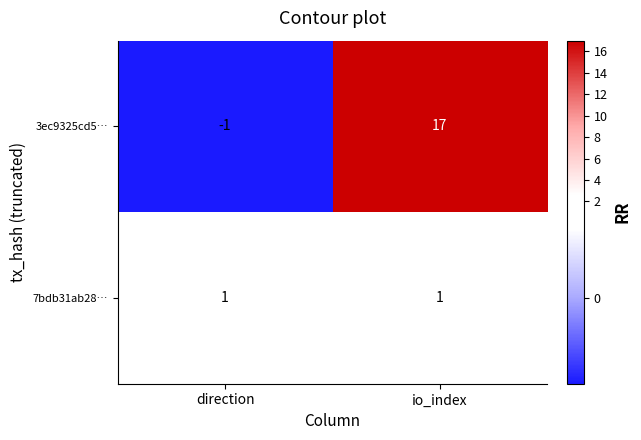

What value does the 3ec9325cd5… series have at io_index?

17